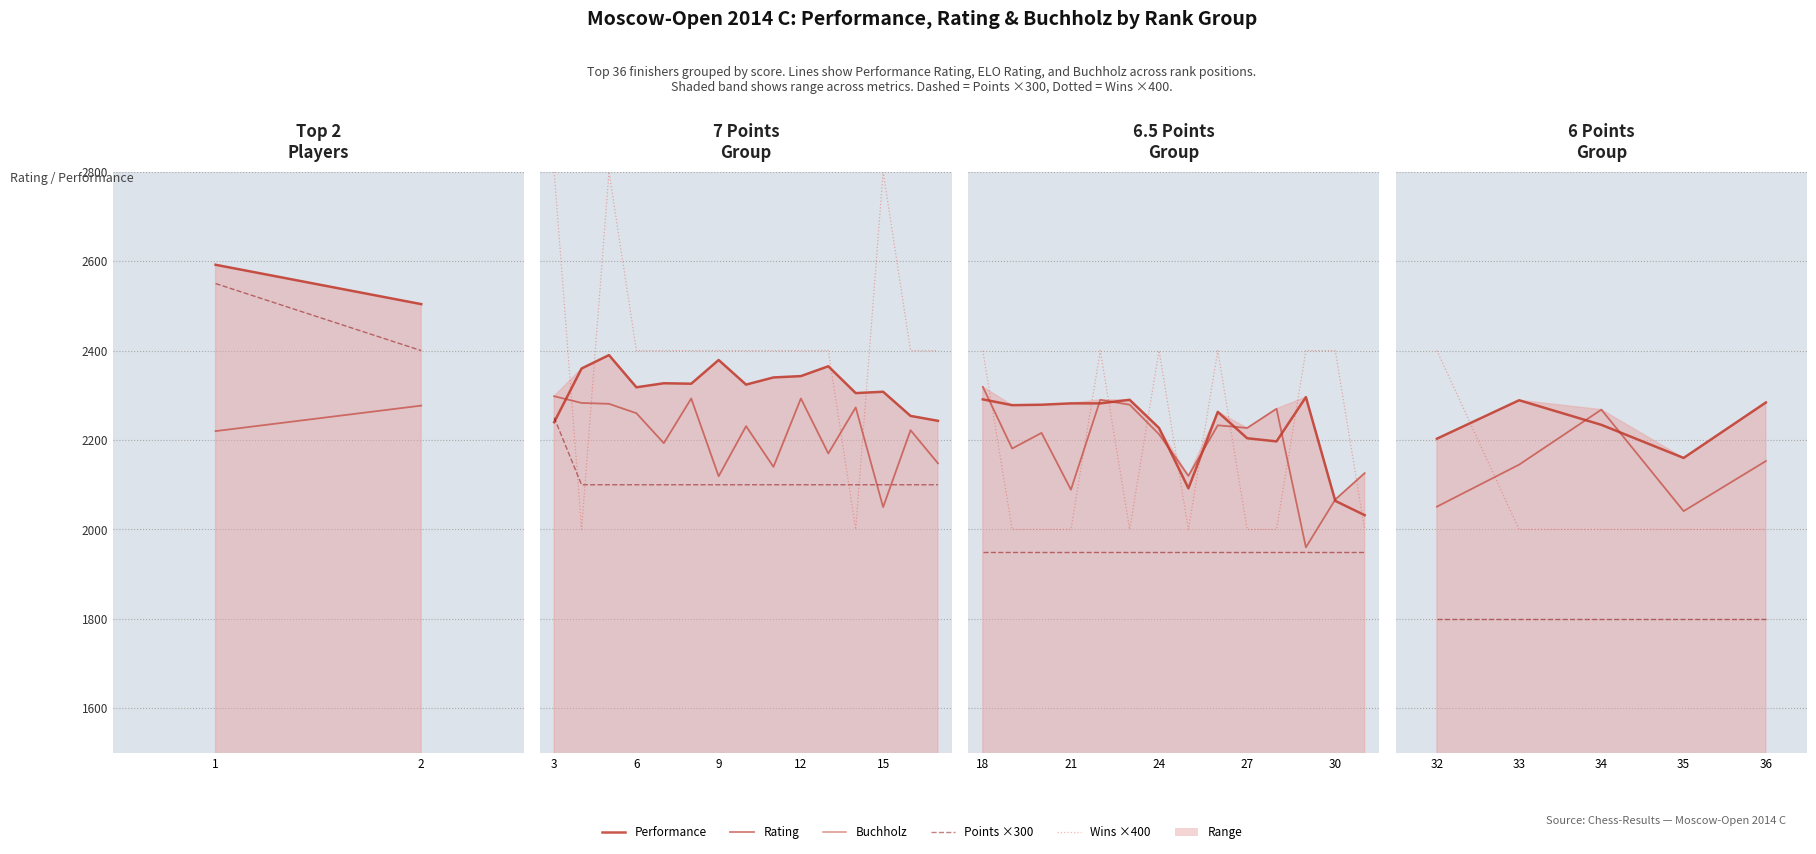

What is the total value across all series at 2?

8286.5